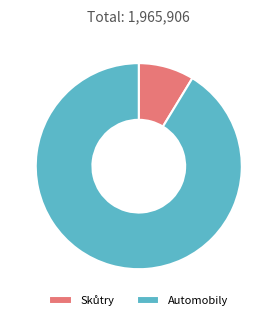

Is it true that Automobily is 91% of the pie?

True